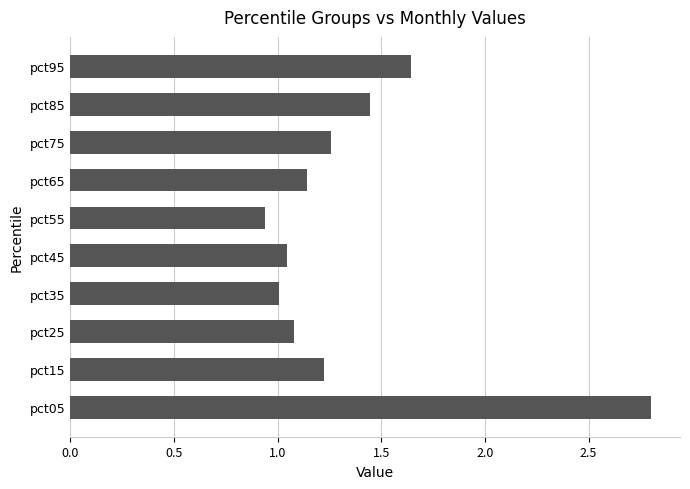

Does the chart contain stacked bars?

No